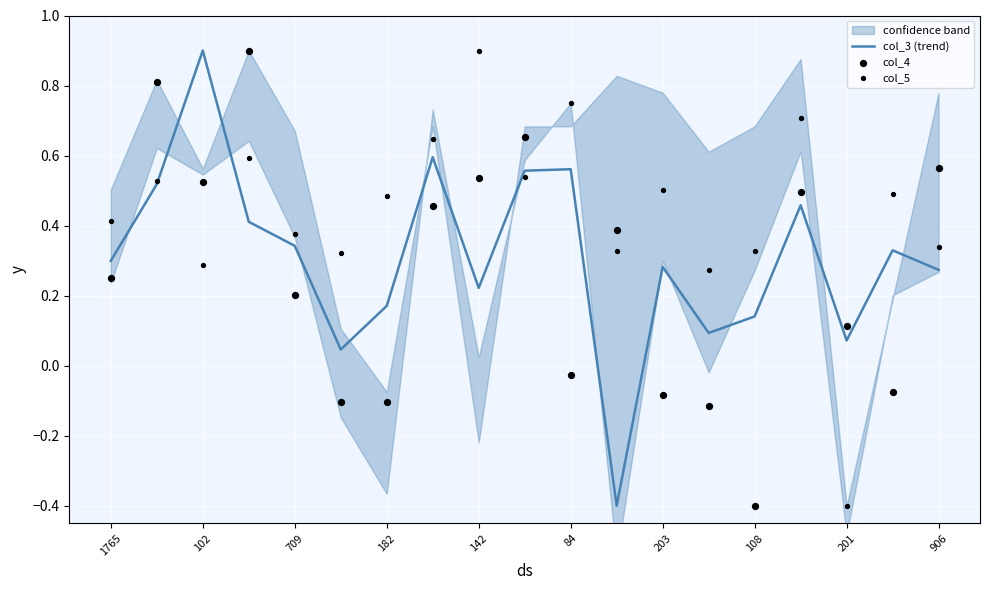

Which series reaches the minimum Y coordinate?

col_3 (trend)